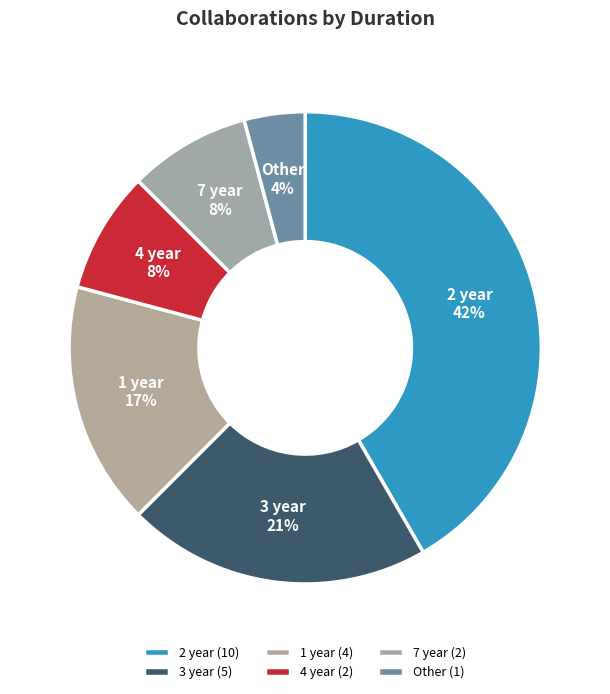

Count the number of slices in the pie.

6